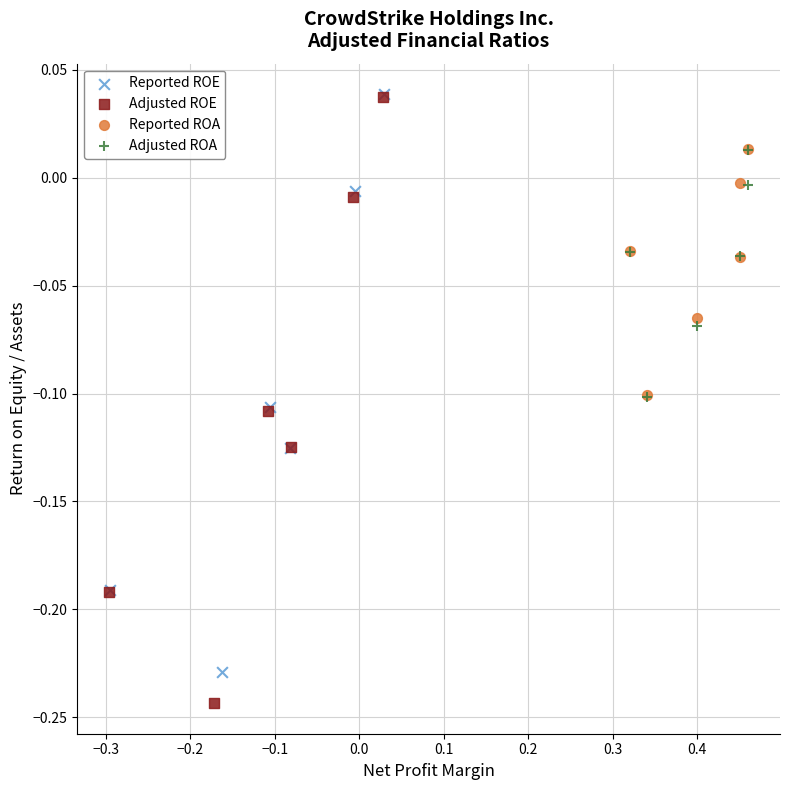

Which series has the widest spread of Y values?

Adjusted ROE